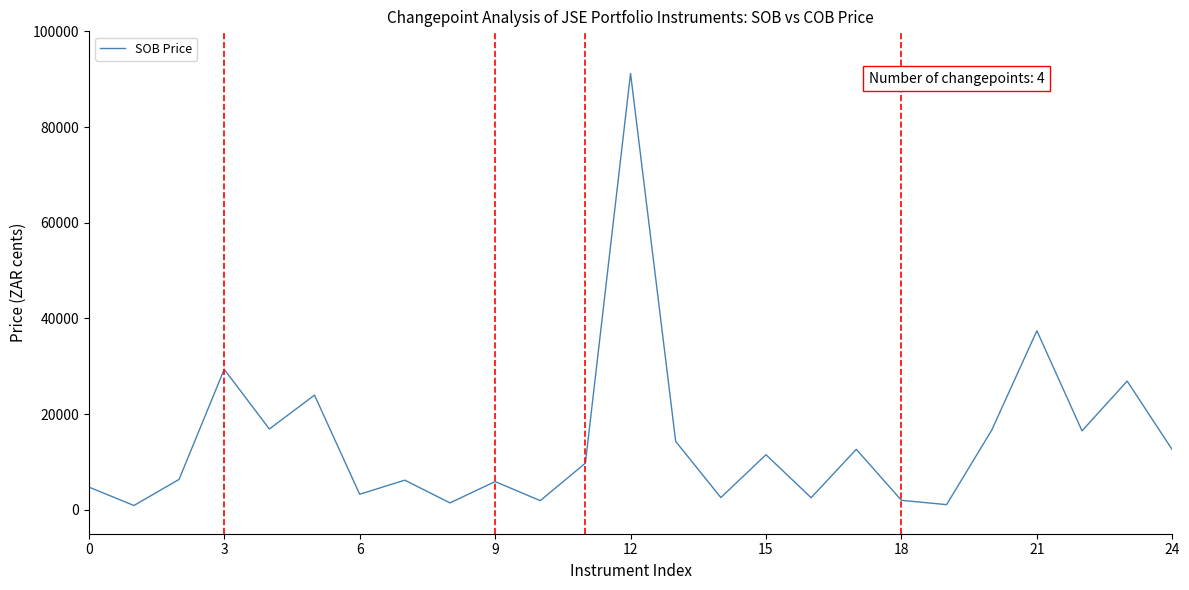

What is the maximum value shown in the chart?

91205